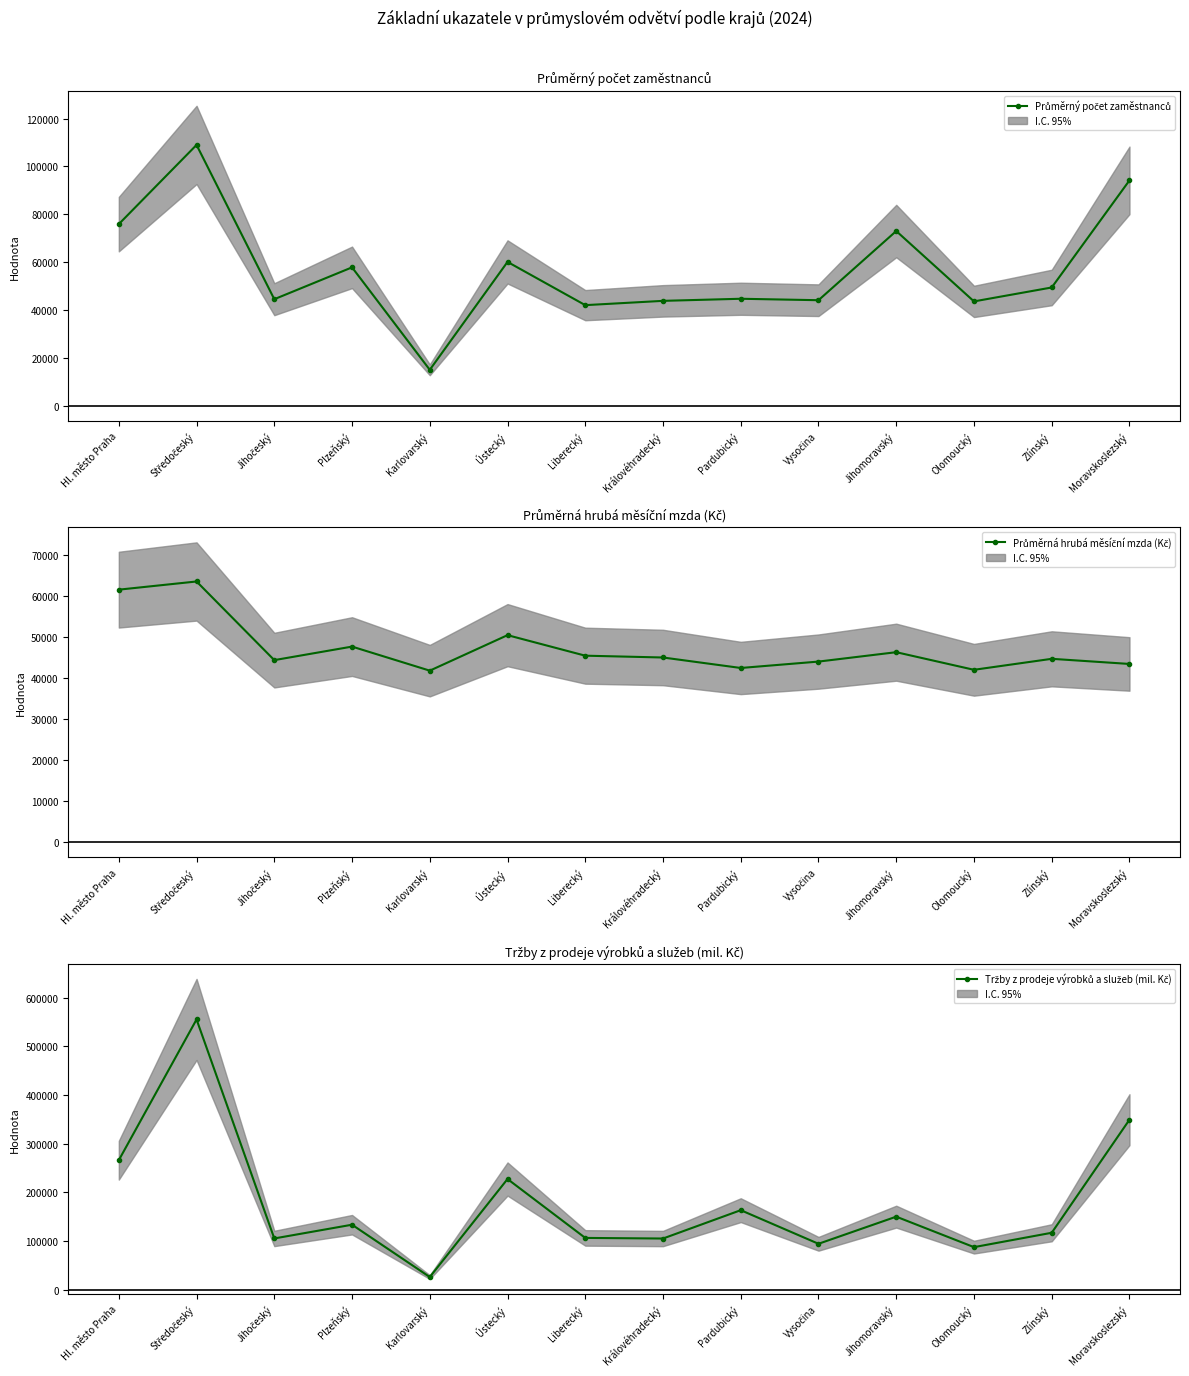

True or false: Průměrná hrubá měsíční mzda (Kč) has a value of 46302.0 at Jihomoravský.

True